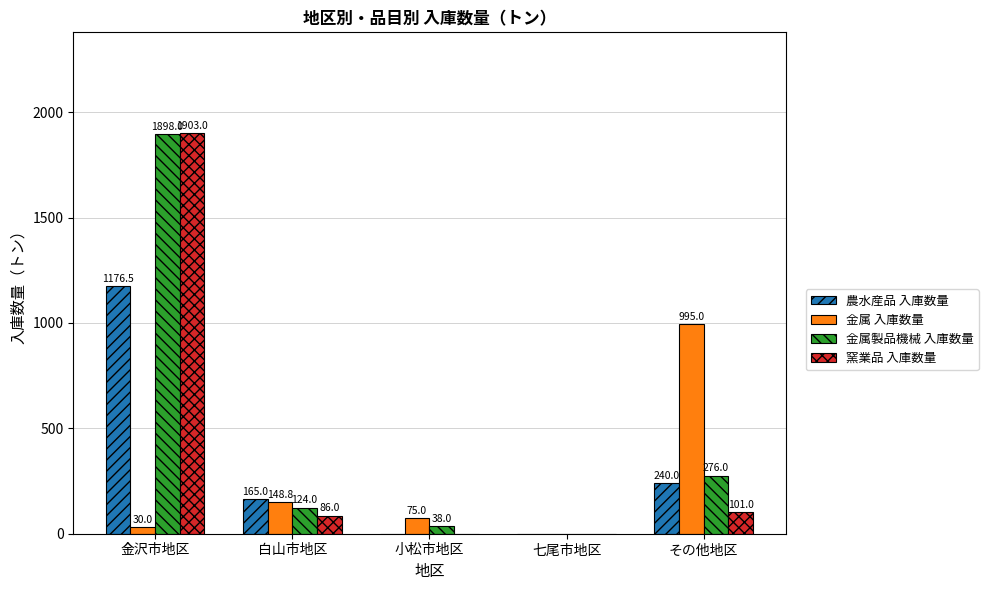

Which category has the highest value across all series?

金沢市地区